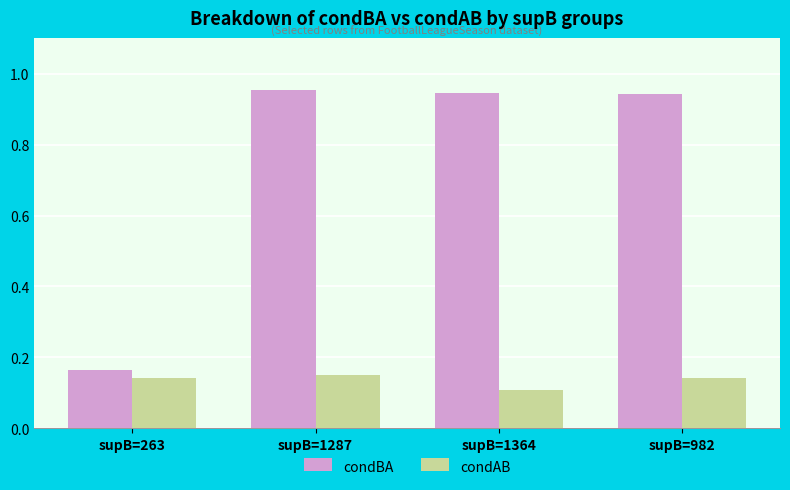

What is the label of the 1st bar from the right?

supB=982